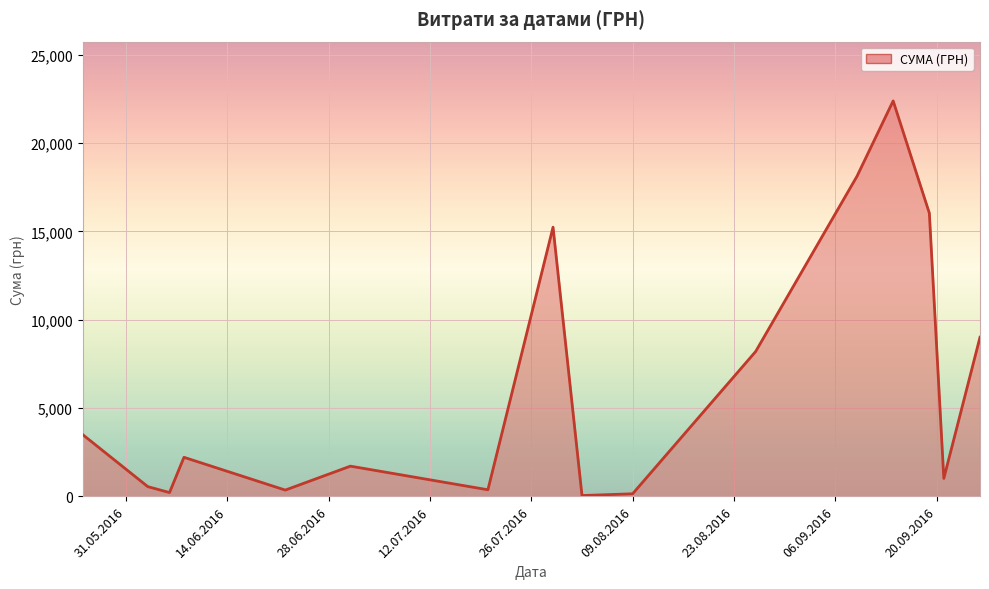

Does the chart have visible grid lines?

Yes